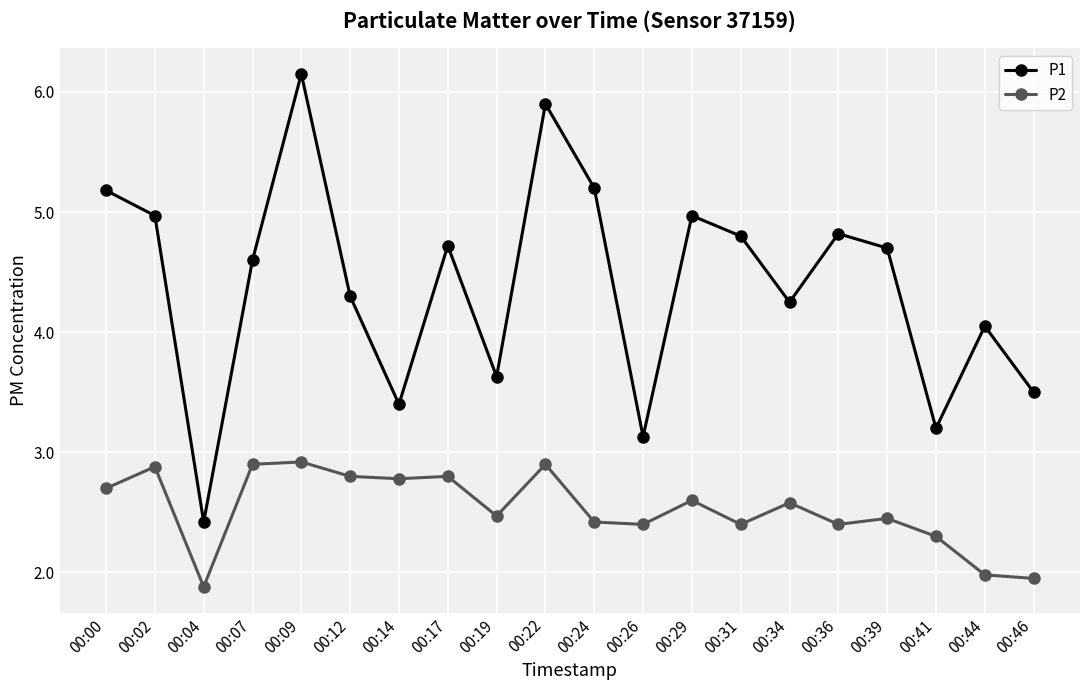

Which category has the lowest value in the P2 series?

00:04